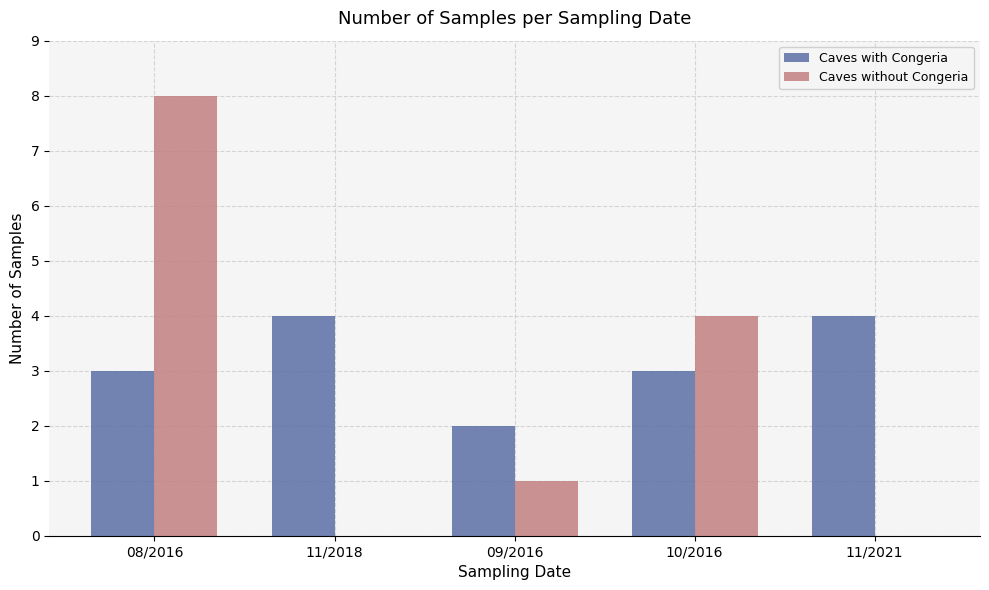

Which series changed the most between 11/2018 and 10/2016?

Caves without Congeria